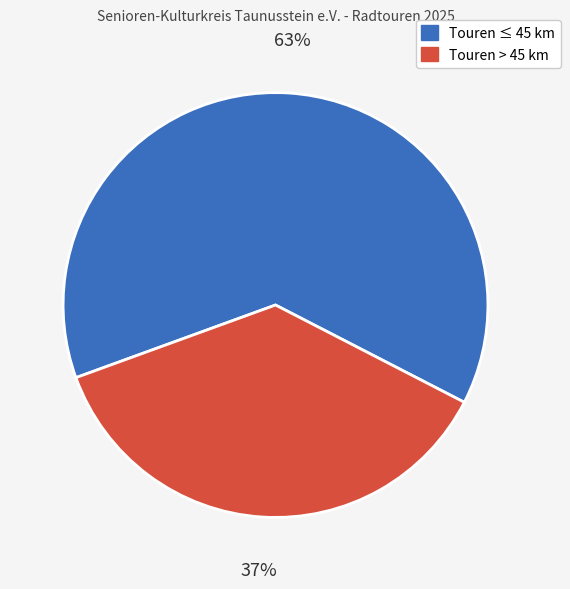

Count the number of slices in the pie.

2